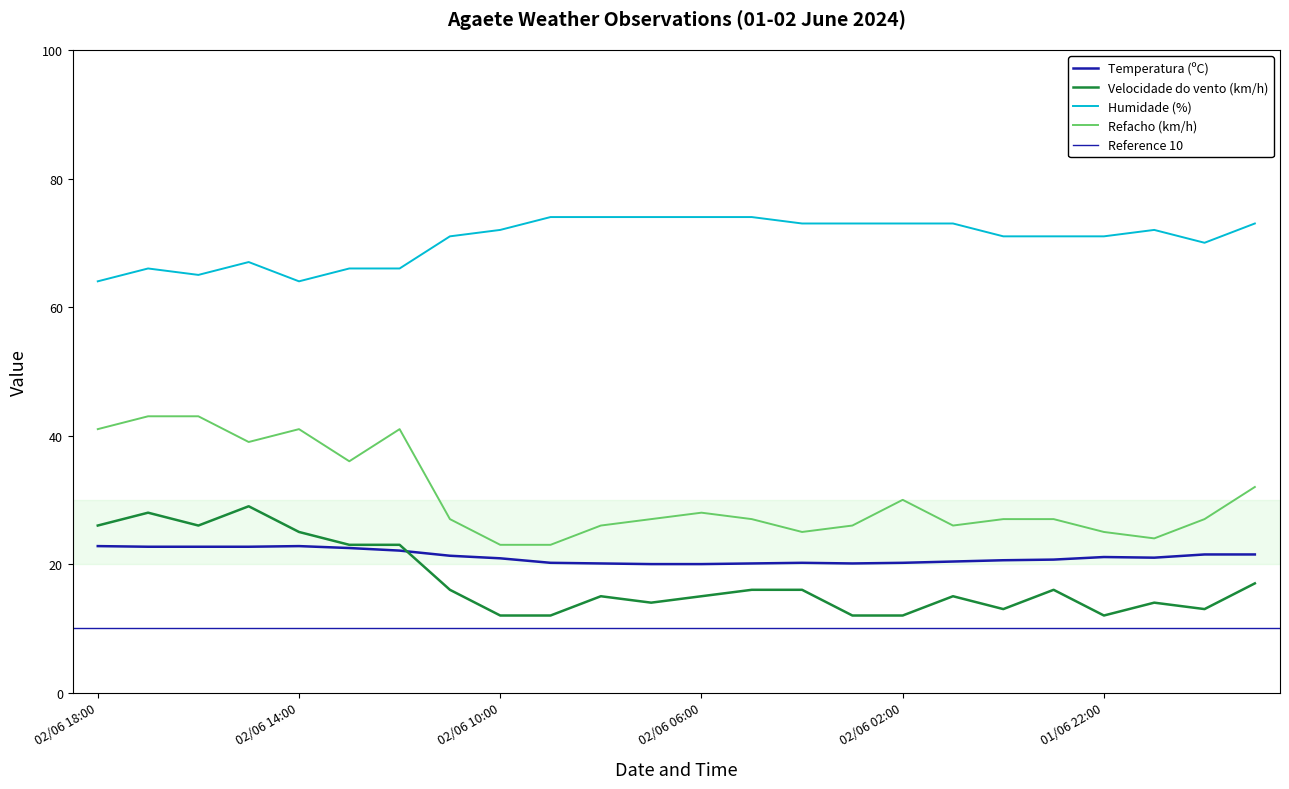

Rank the series at 02/06 01:00 from lowest to highest value.

Velocidade do vento (km/h), Temperatura (ºC), Refacho (km/h), Humidade (%)